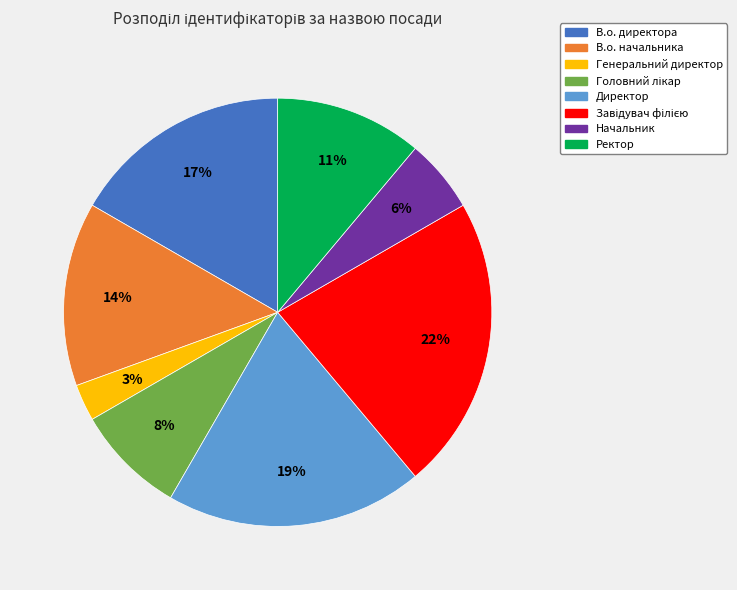

To the nearest percent, what is the average slice percentage?

12%